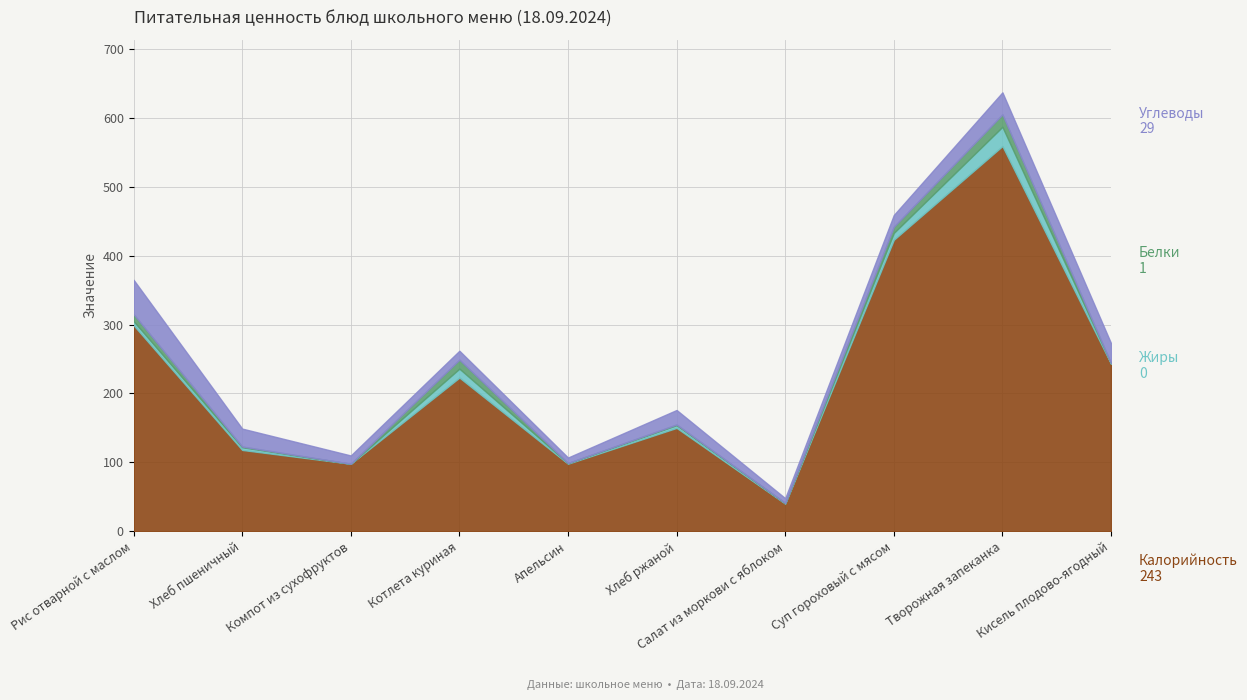

True or false: Жиры has more than 2 interior local peaks.

True